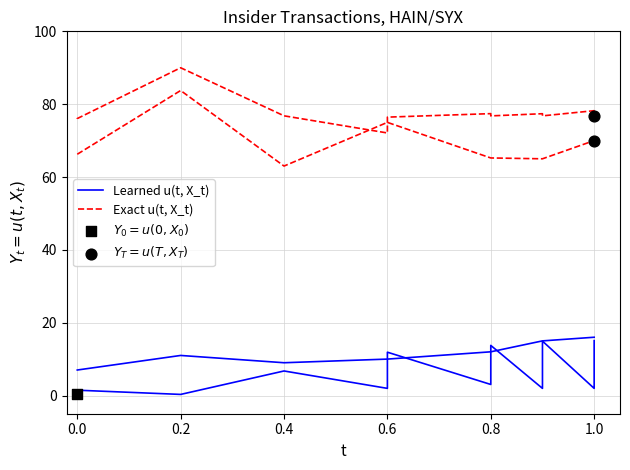

Is the value of Exact u(t, X_t) at 0.2 greater than the value of Learned u(t, X_t) at 0.6?

Yes